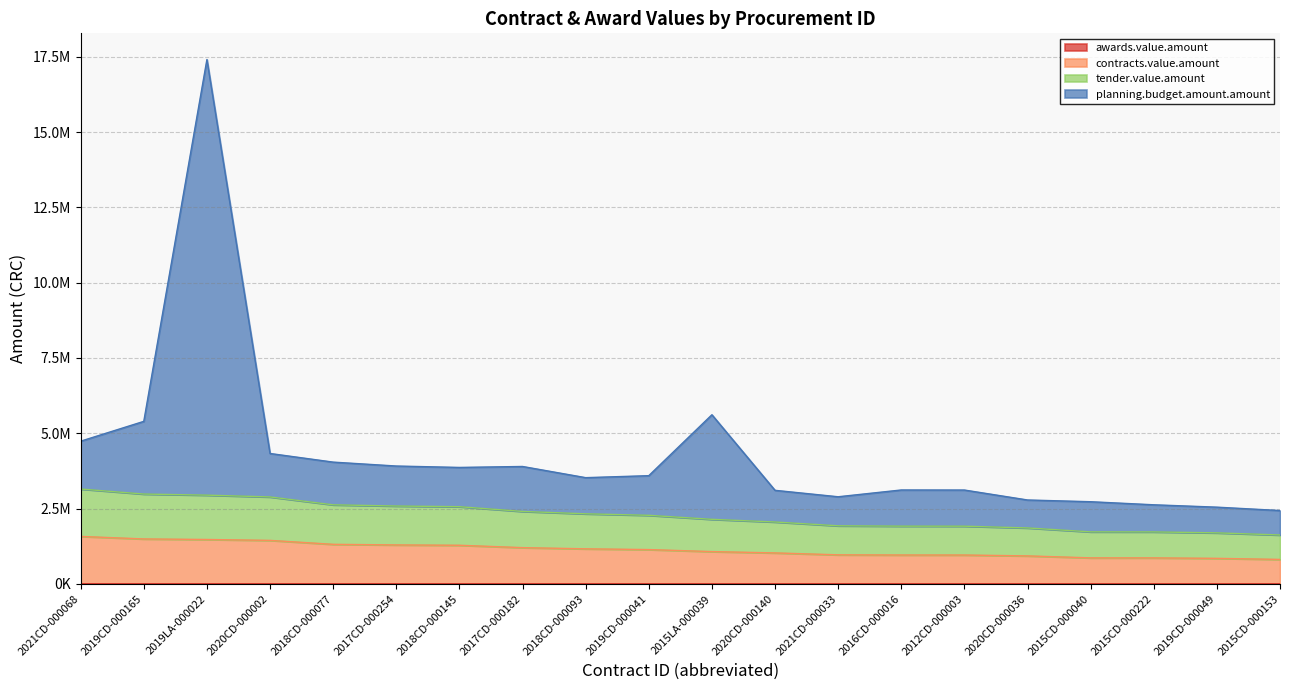

What is the difference between the highest and lowest values at 2019CD-000049?

2545955.3